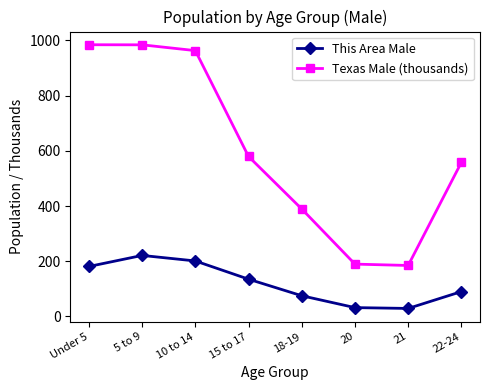

What is the minimum value for This Area Male?

29.0